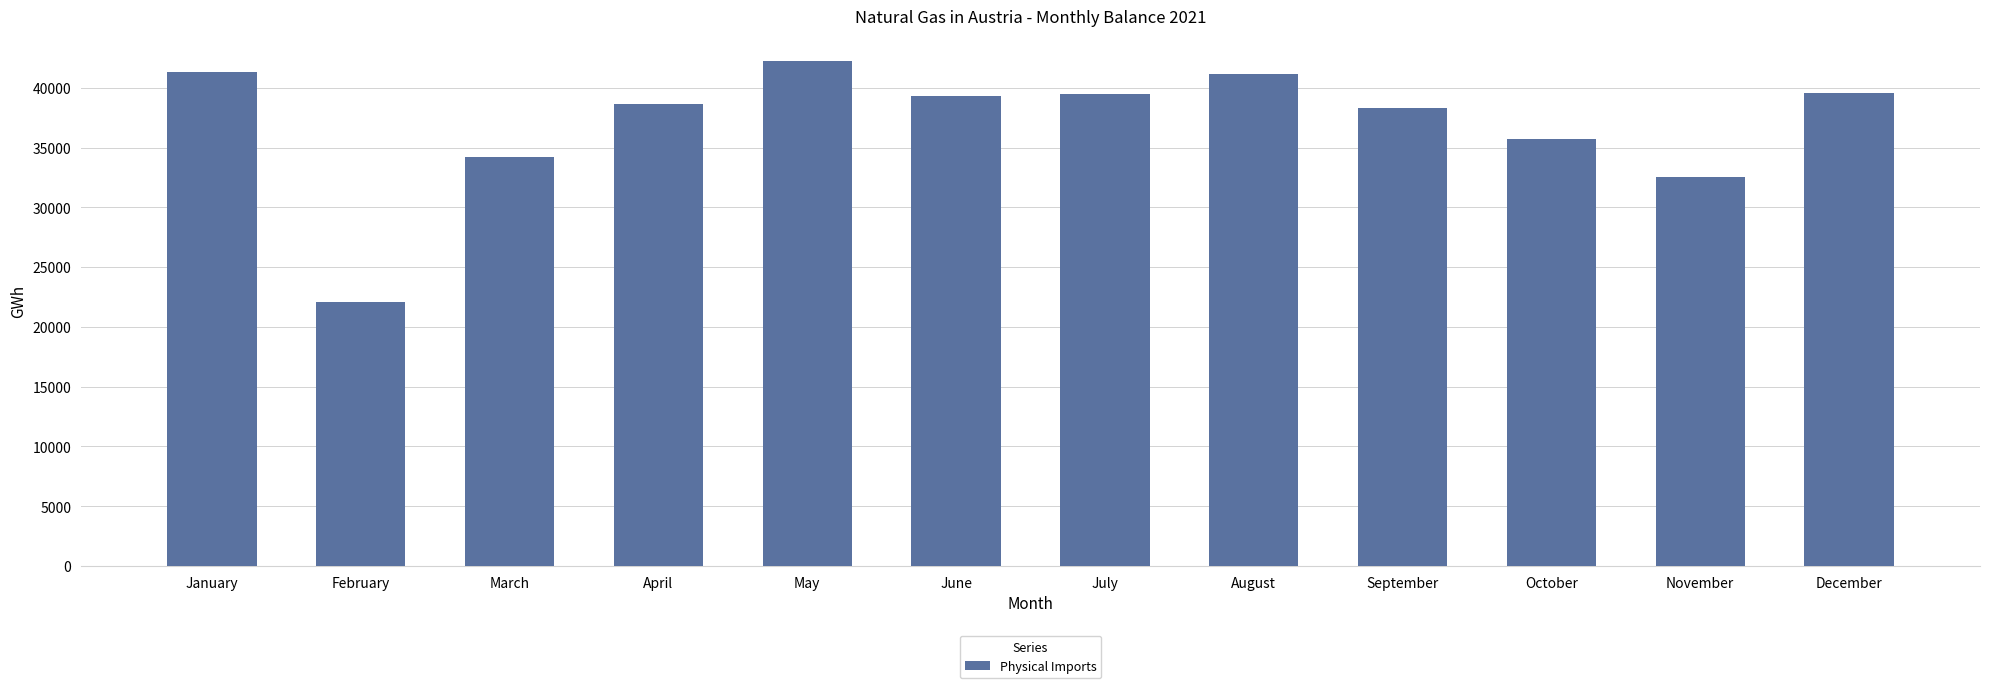

Is it true that the value at May is 59979.1?

False